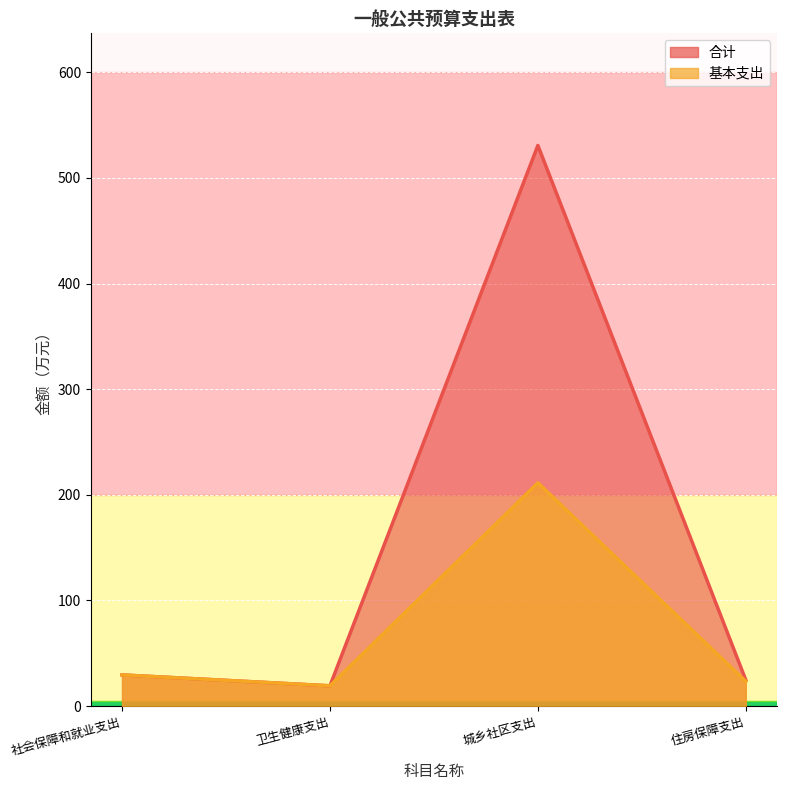

What is the sum of the 合计 values at 城乡社区支出 and 卫生健康支出?

549.9